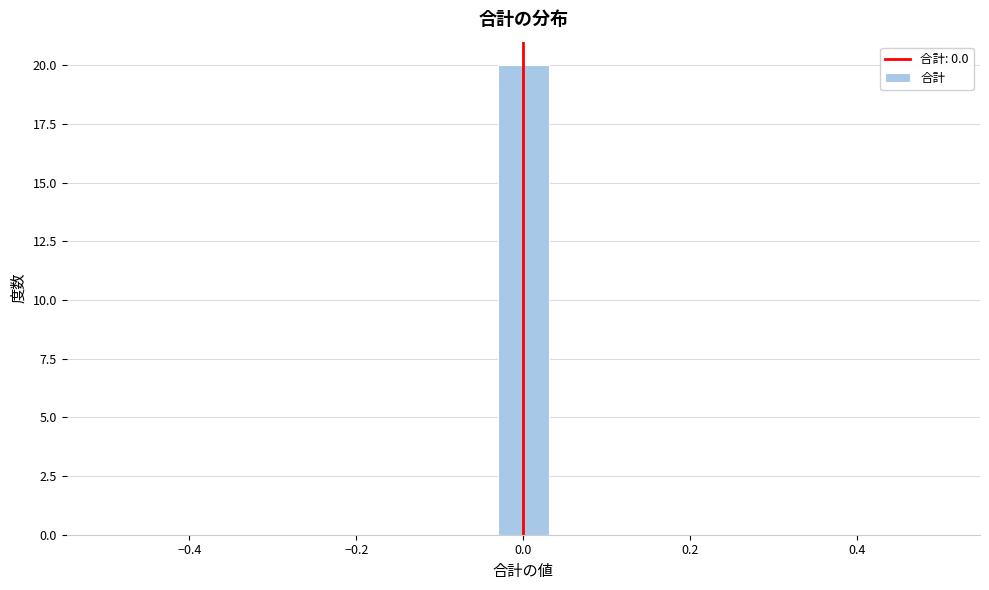

Read against the x-axis, roughly where is the centre of the tallest bar?

0.00